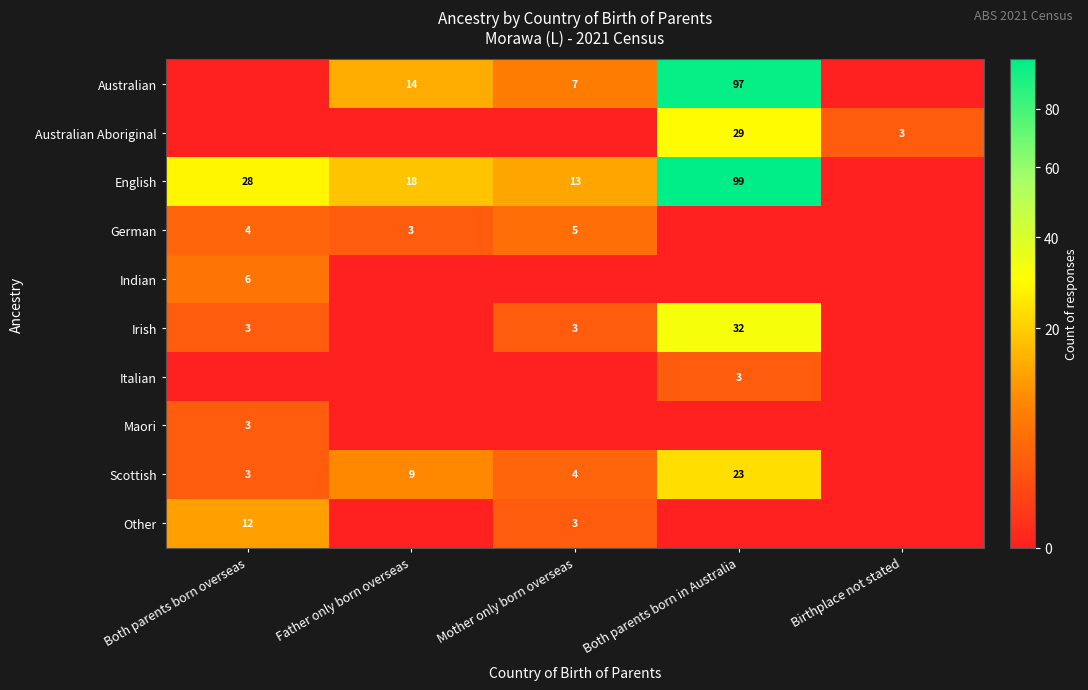

Is the value of English at Father only born overseas greater than the value of Australian Aboriginal at Birthplace not stated?

Yes